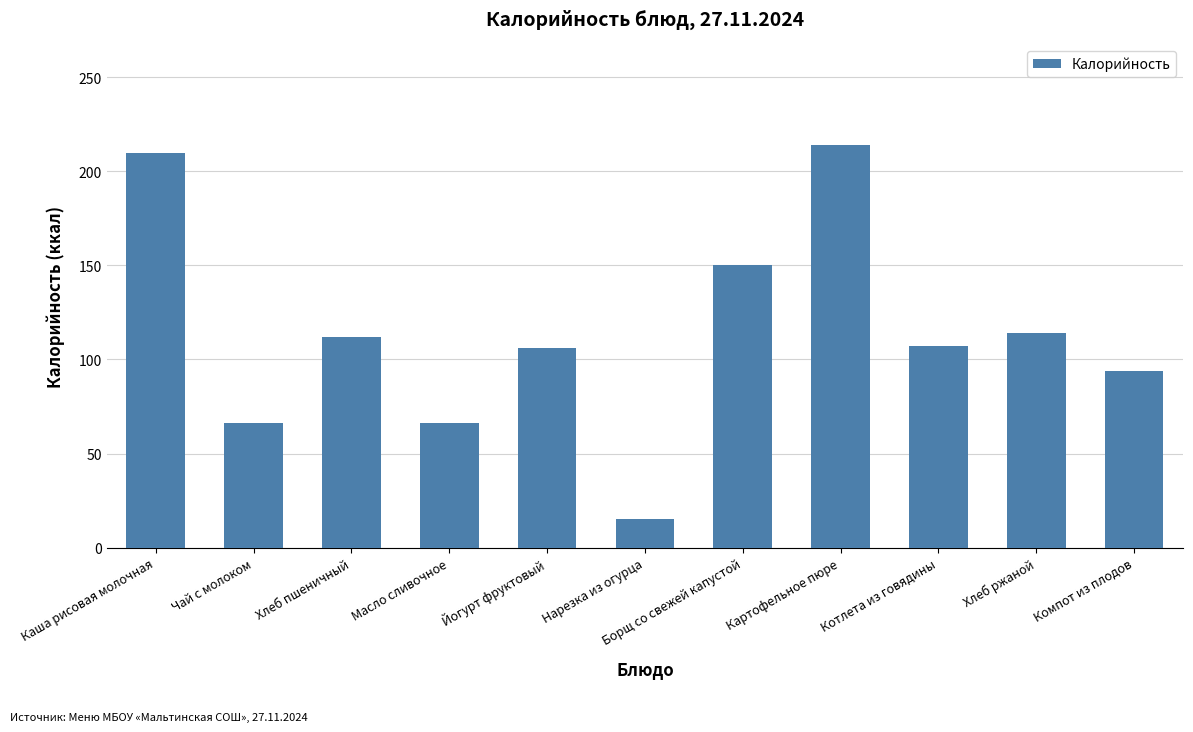

What is the value of the 3rd bar from the left?

112